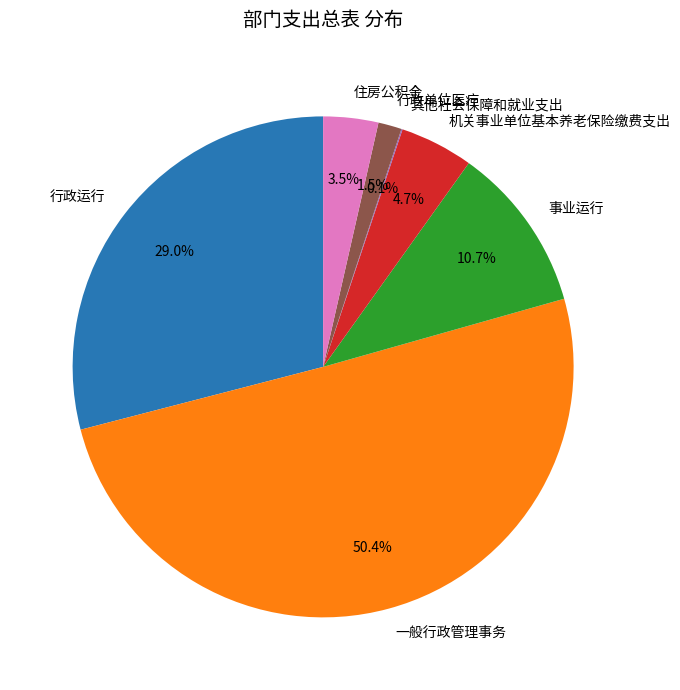

Which category accounts for the majority?

一般行政管理事务